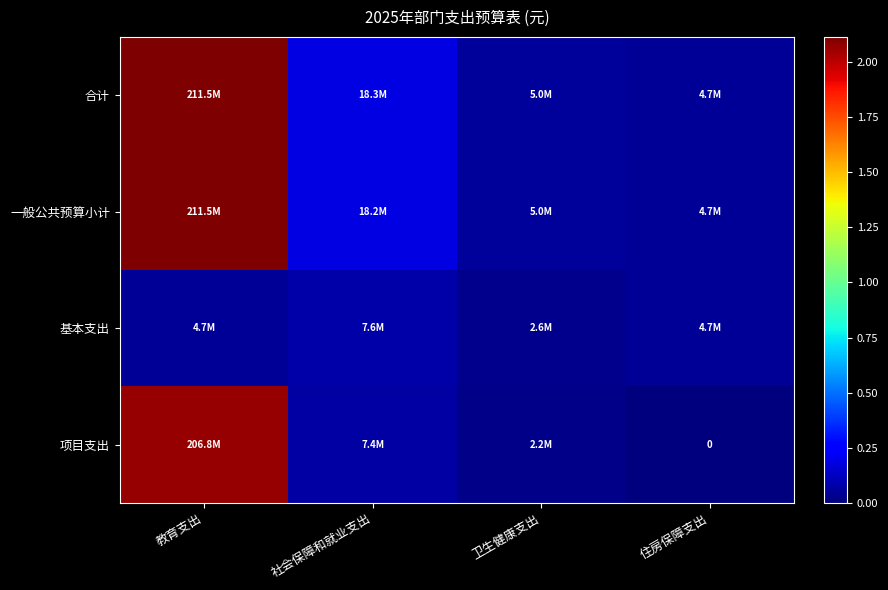

What is the spread (max minus min) of values at 教育支出?

206751873.5